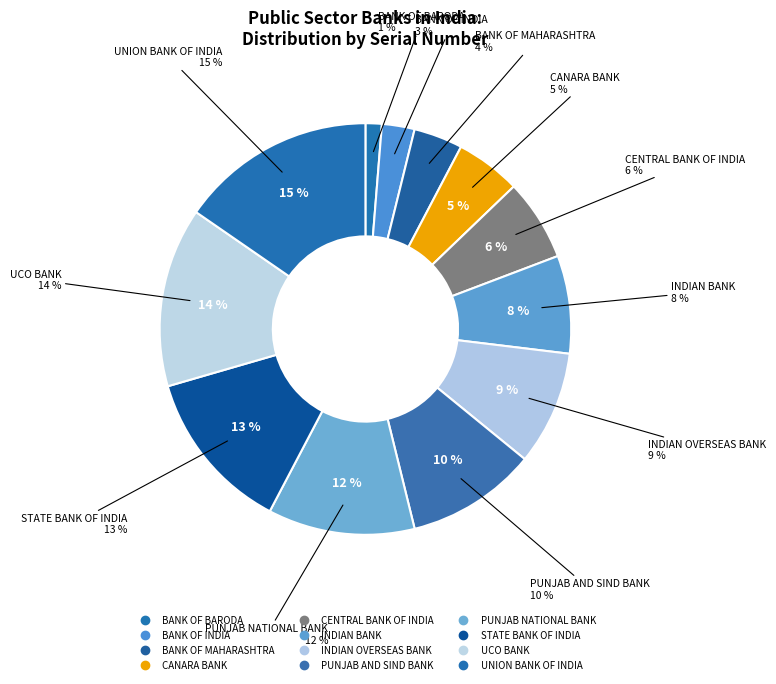

Is it true that BANK OF INDIA is 3% of the pie?

True